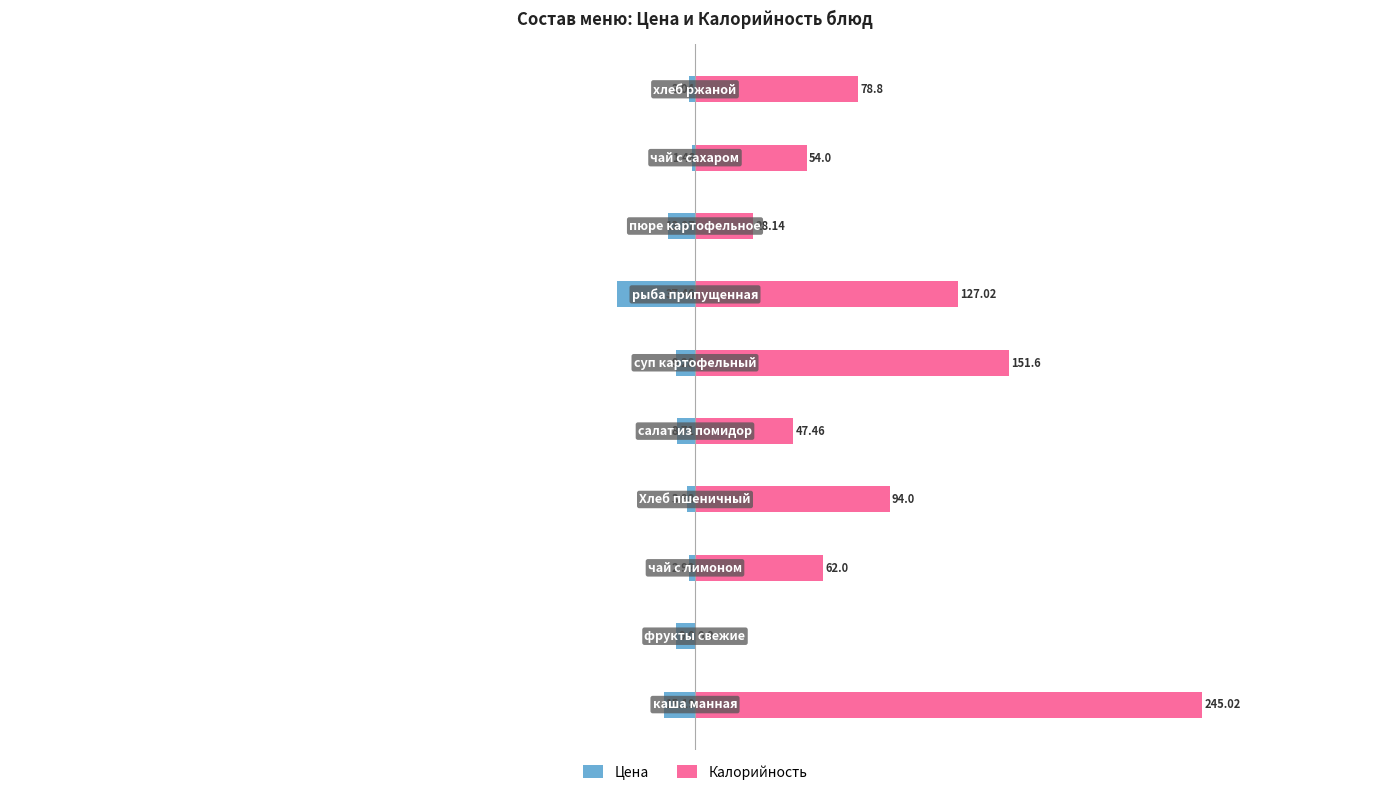

What is the total value across all series at 2?

59.1